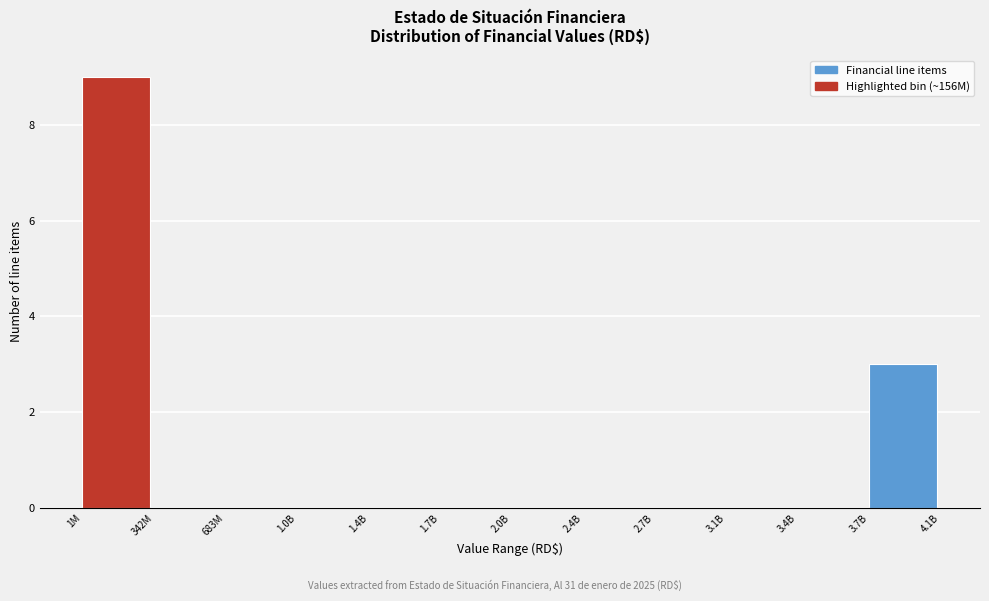

Reading left to right, list all the values displayed in this chart.

1M=9	342M=0	683M=0	1.0B=0	1.4B=0	1.7B=0	2.0B=0	2.4B=0	2.7B=0	3.1B=0	3.4B=0	3.7B=3